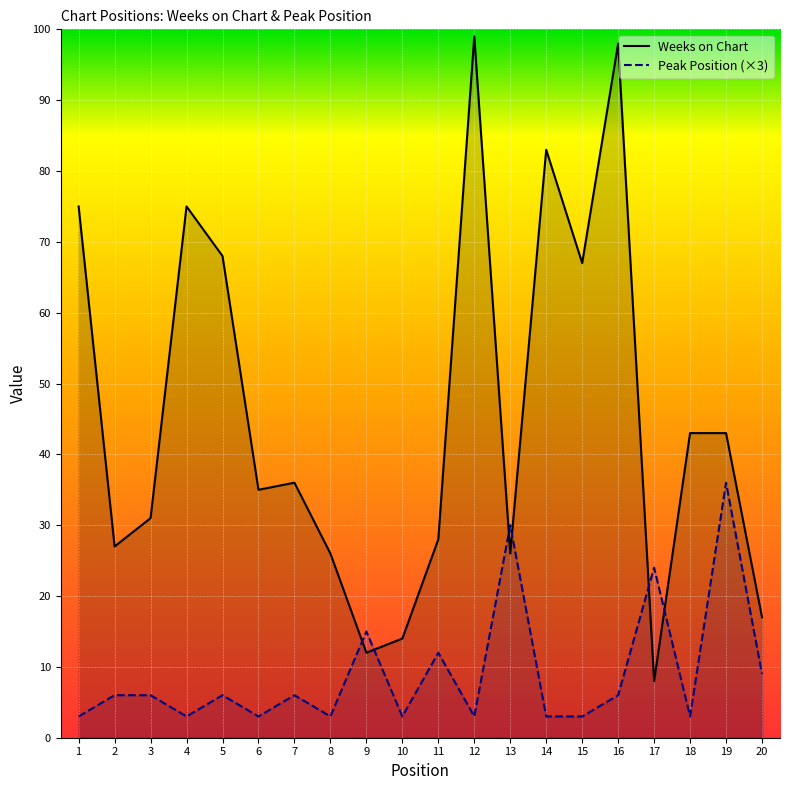

List the series in order of their overall mean, lowest first.

Peak Position (×3), Weeks on Chart